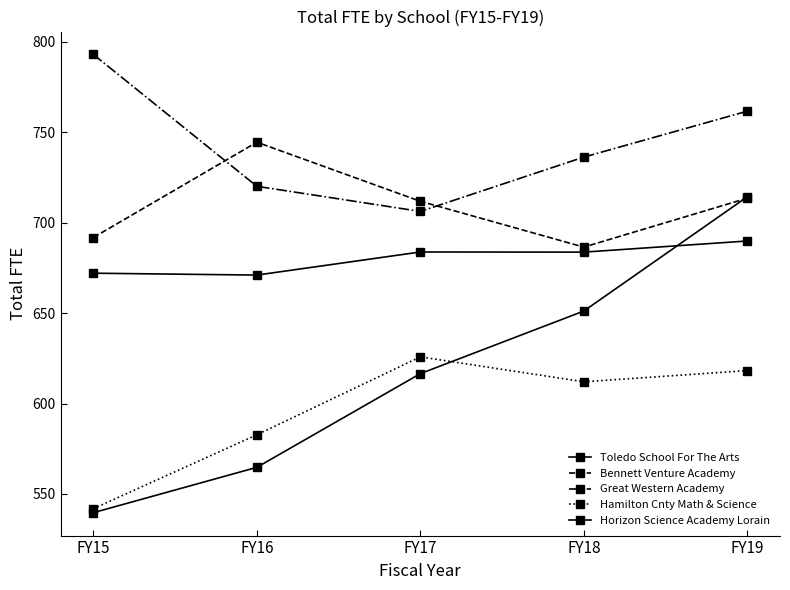

Reading left to right, list all the values displayed in this chart.

Toledo School For The Arts: 672.1	671.1	683.8	683.8	689.9
Bennett Venture Academy: 691.8	744.5	711.9	686.5	713.6
Great Western Academy: 793.1	720.2	706.3	736.3	761.7
Hamilton Cnty Math & Science: 541.9	582.8	625.8	612.0	618.2
Horizon Science Academy Lorain: 539.7	564.7	616.5	651.2	714.4